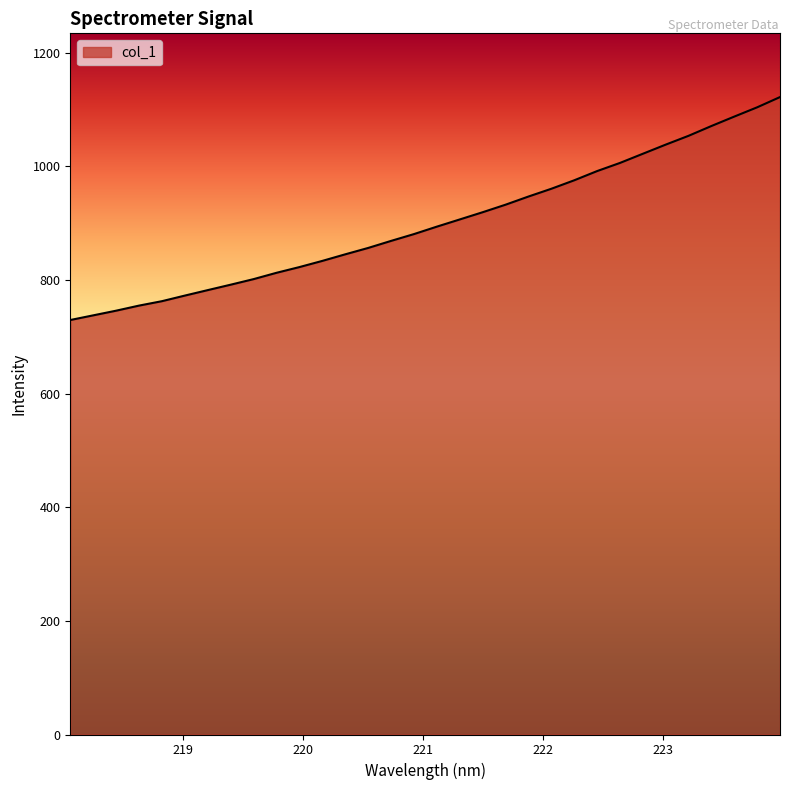

What is the difference between the maximum and minimum values?

392.3